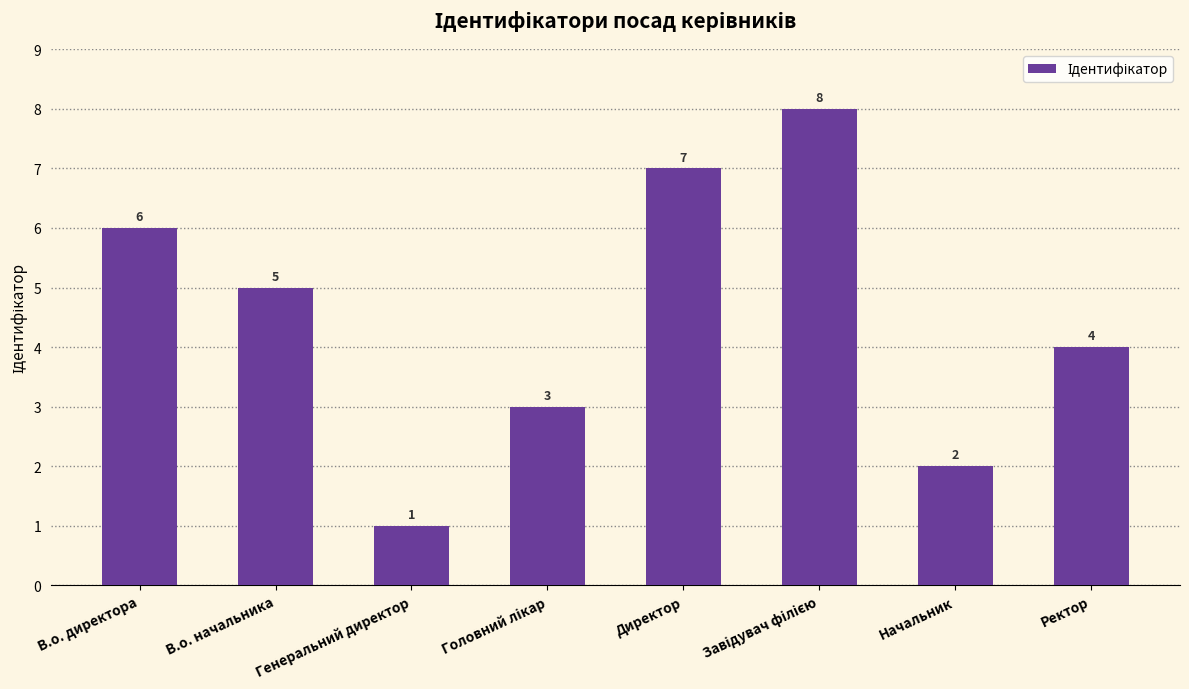

What is the label of the 2nd bar from the right?

Начальник